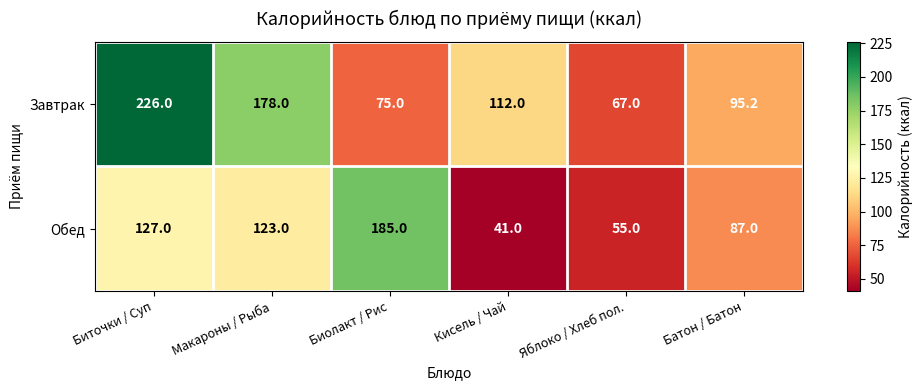

Reading right to left, list all the values displayed in this chart.

Завтрак: Батон / Батон=95.2	Яблоко / Хлеб пол.=67.0	Кисель / Чай=112.0	Биолакт / Рис=75.0	Макароны / Рыба=178.0	Биточки / Суп=226.0
Обед: Батон / Батон=87.0	Яблоко / Хлеб пол.=55.0	Кисель / Чай=41.0	Биолакт / Рис=185.0	Макароны / Рыба=123.0	Биточки / Суп=127.0